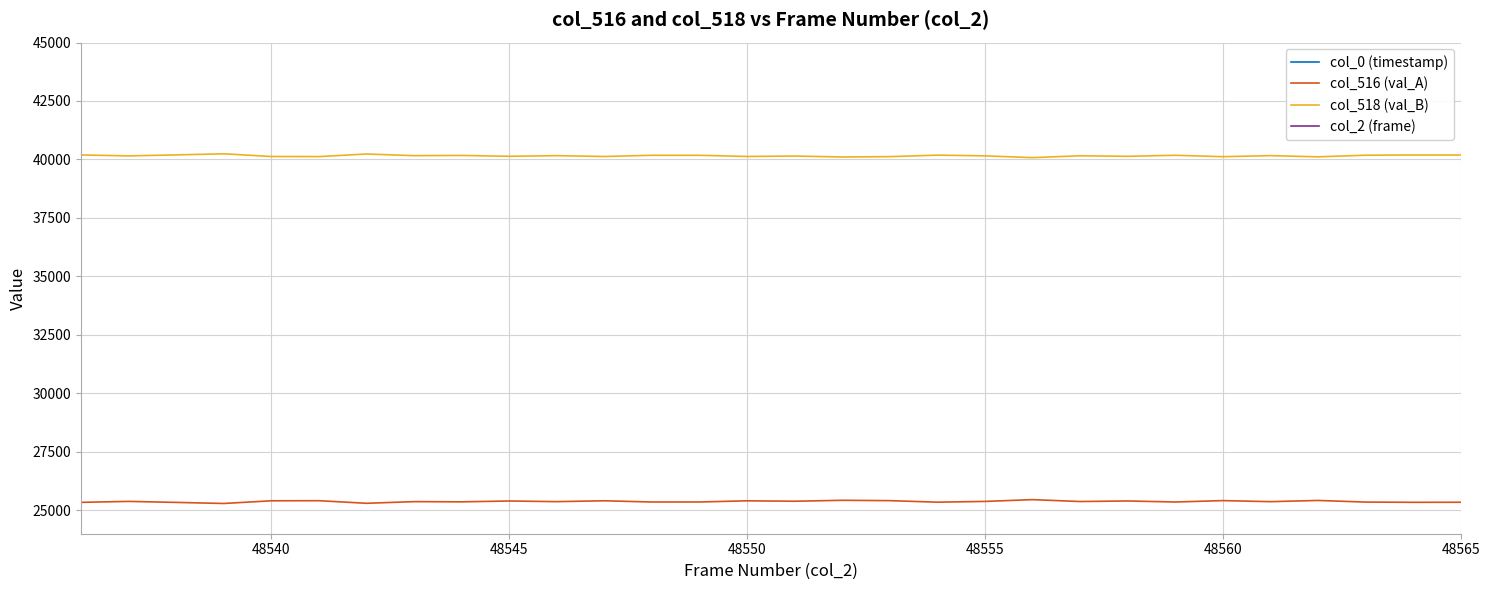

True or false: col_518 (val_B) and col_516 (val_A) cross at least once.

False